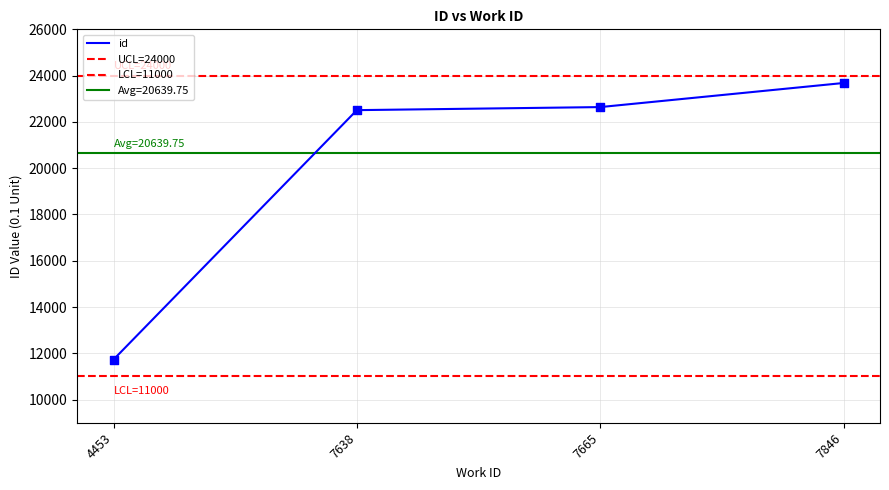

Which has a higher value, 7846 or 7665?

7846